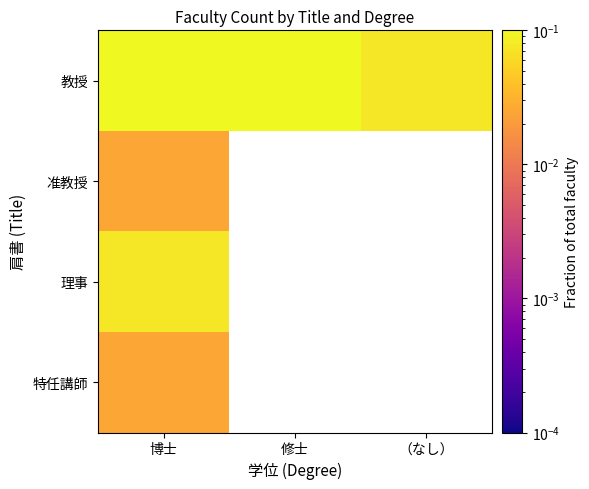

What is the maximum value shown in the chart?

0.7